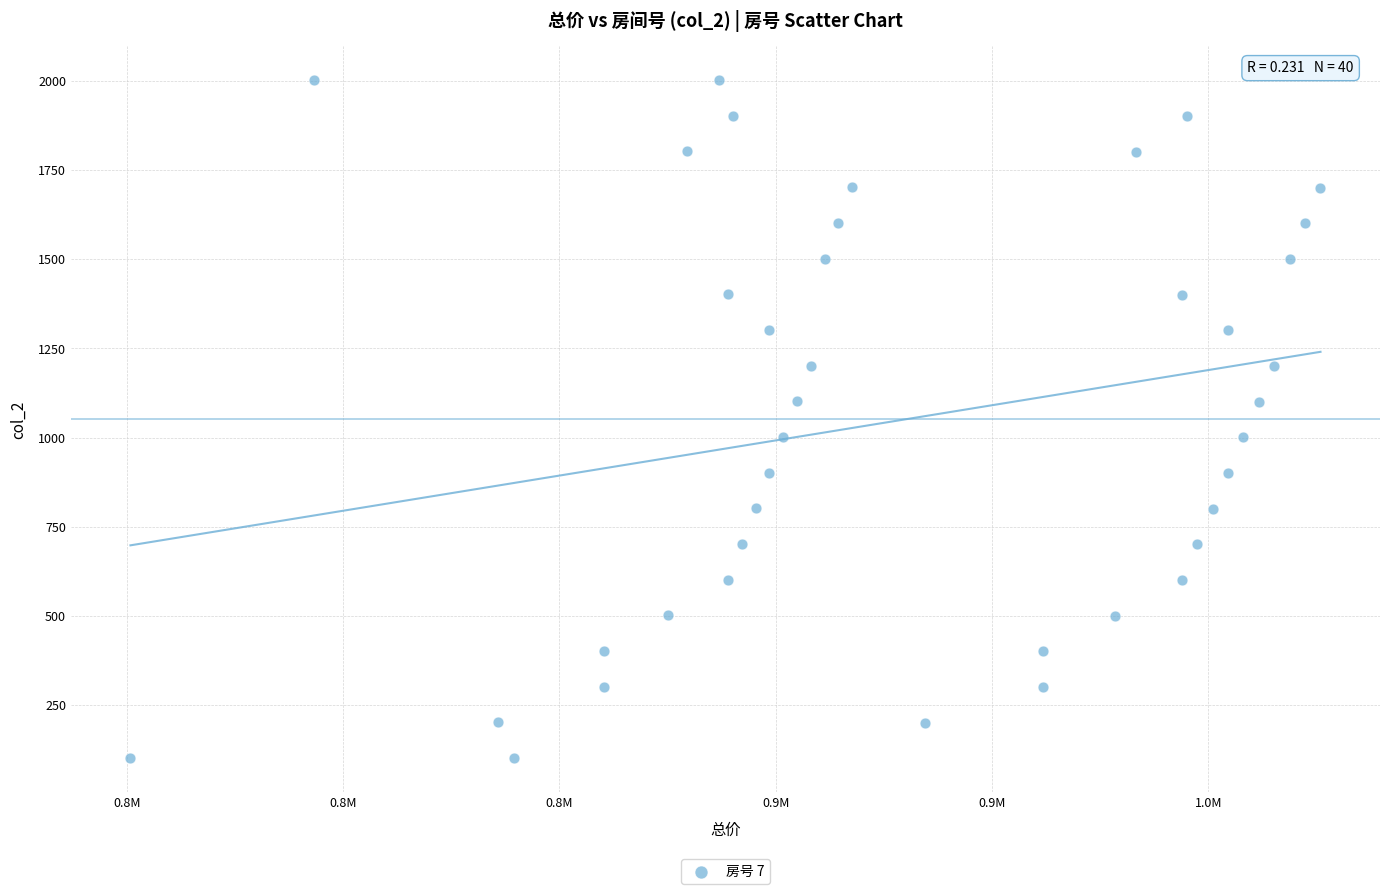

What is the range of Y values (max minus min)?

1901